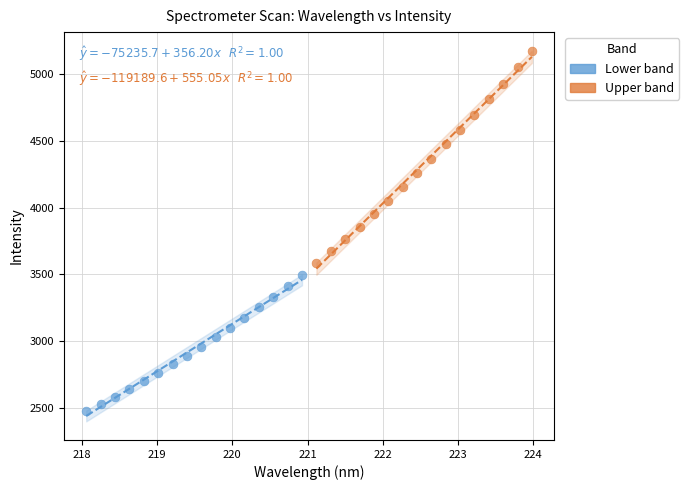

Which series has the widest spread of Y values?

Upper band